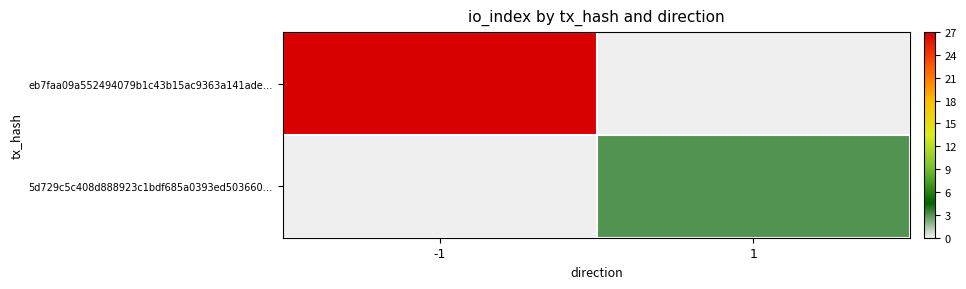

Which series changed the most between -1 and 1?

eb7faa09a552494079b1c43b15ac9363a141ade…